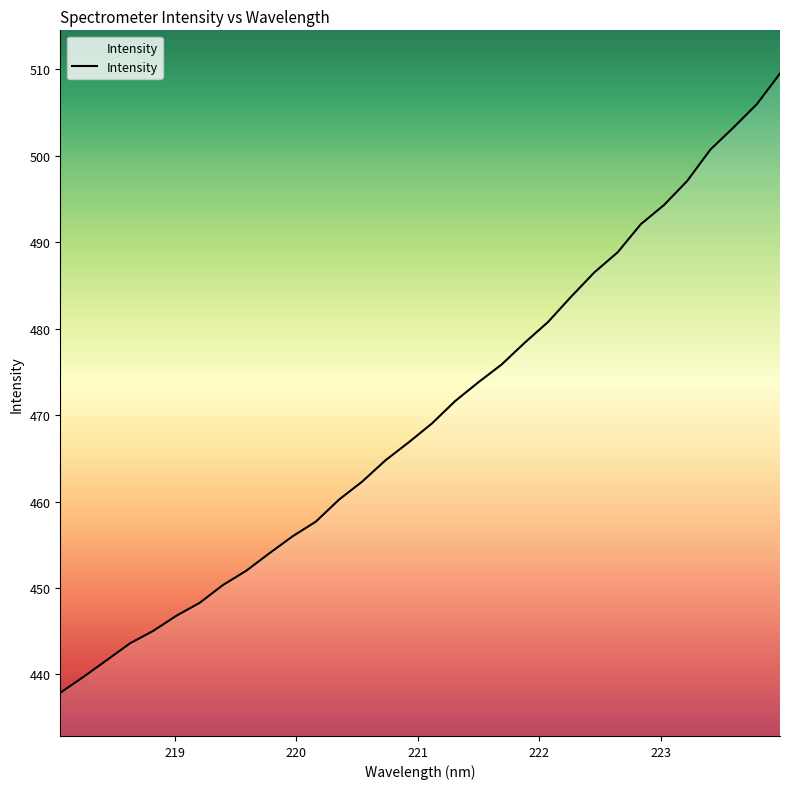

What is the difference between the maximum and minimum values?

71.7